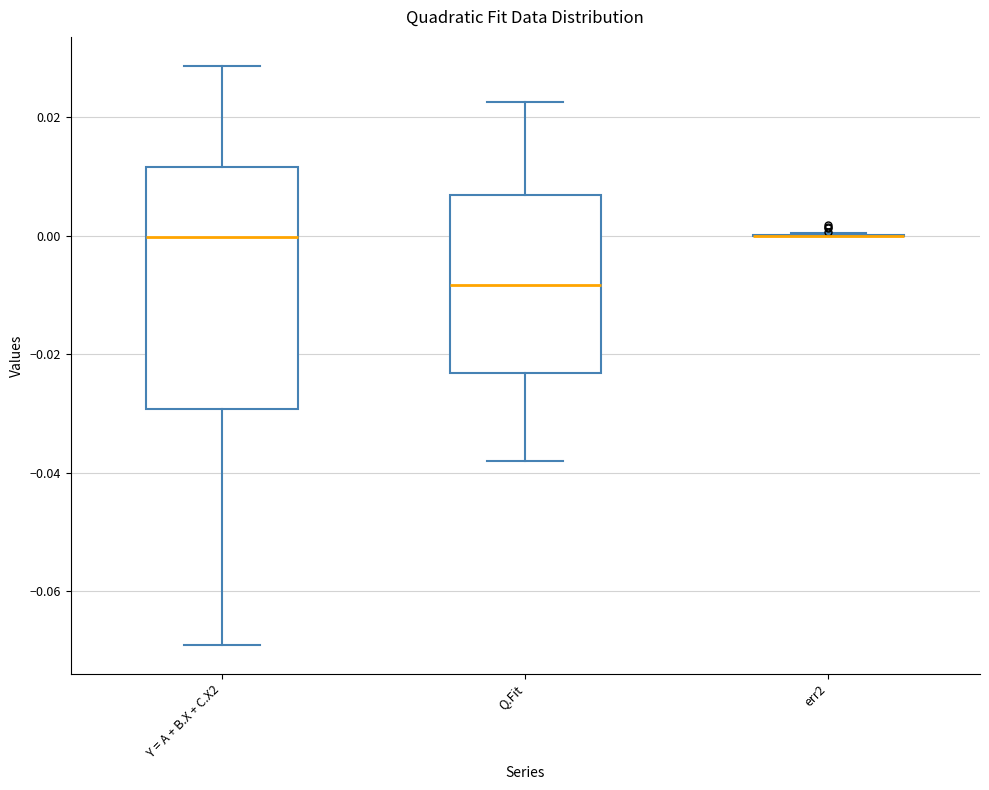

Where is the upper edge of the box for Y = A + B.X + C.X2 on the y-axis? The values are not printed on the chart, so give them approximately, as read against the axis.

0.012